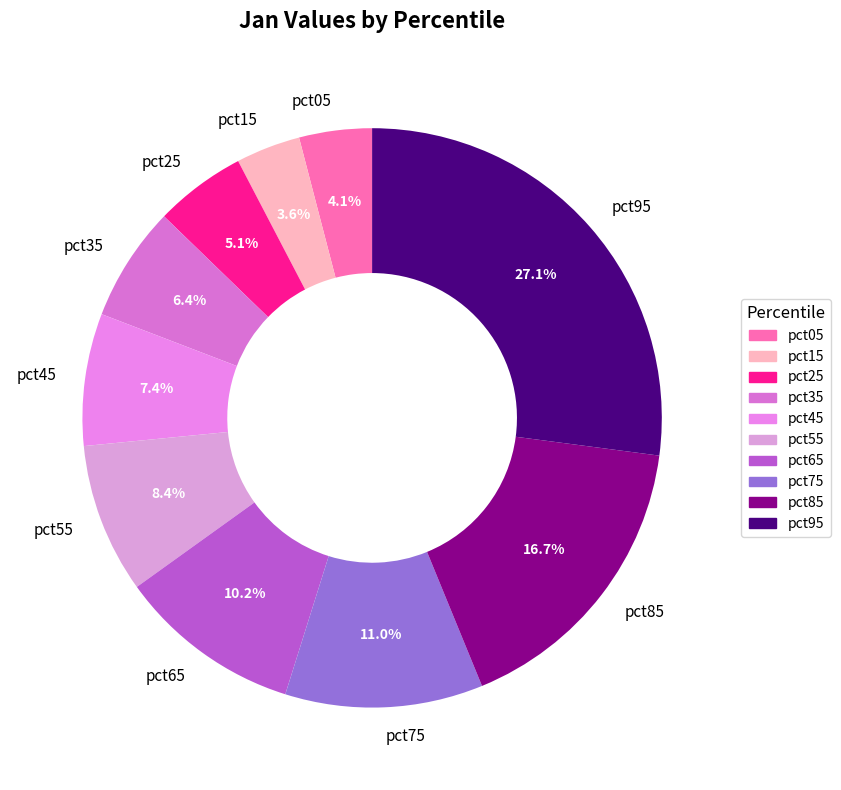

What percentage is the pct75 slice, to the nearest percent?

11%